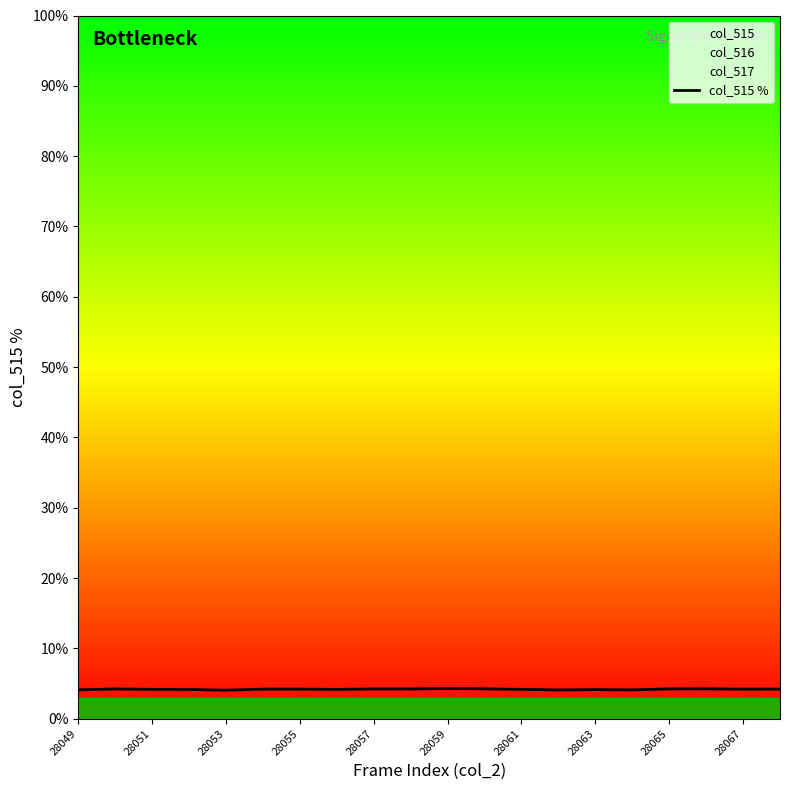

What is the highest value of the col_515 % series?

4.3